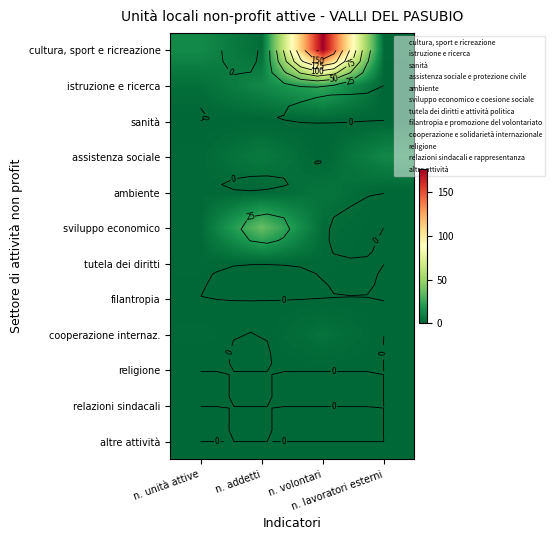

What is the difference between the sviluppo economico values at n. addetti and n. unità attive?

35